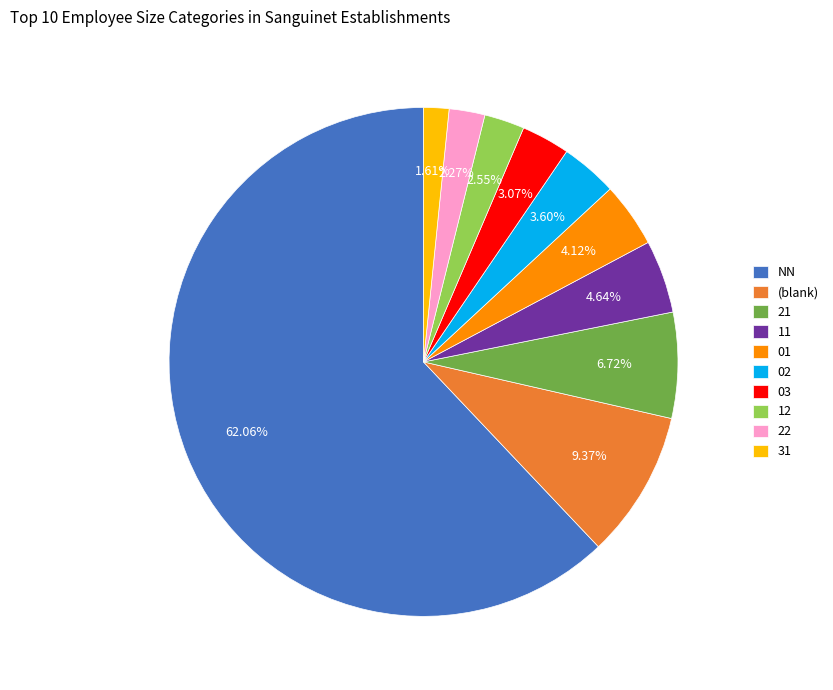

Which slice is the largest?

NN